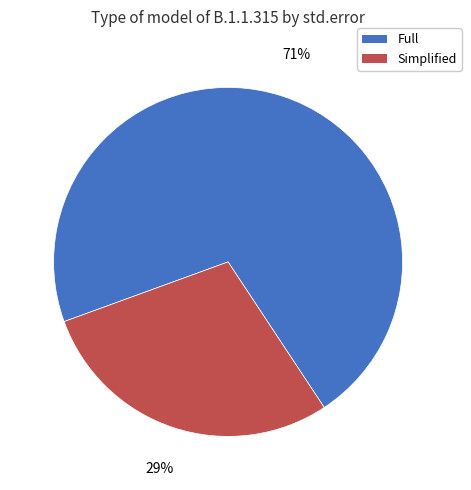

To the nearest percent, what is the average slice percentage?

50%